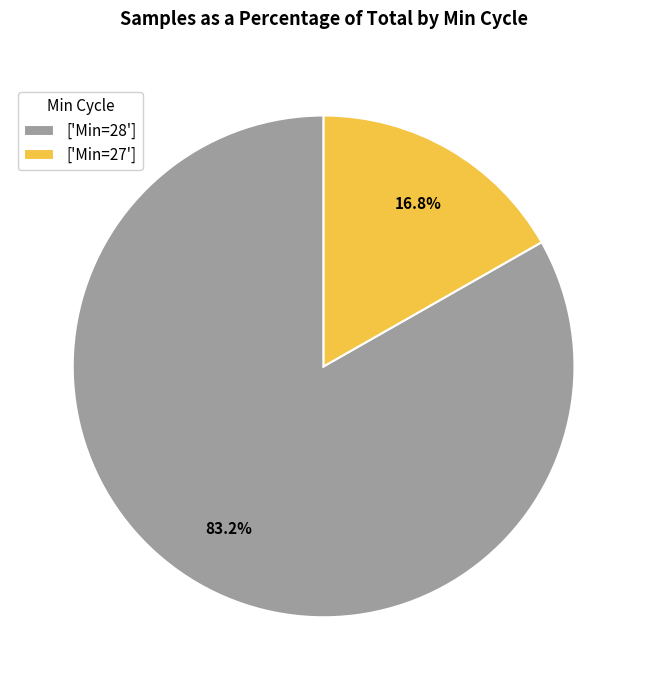

Does any single category account for the majority?

Yes